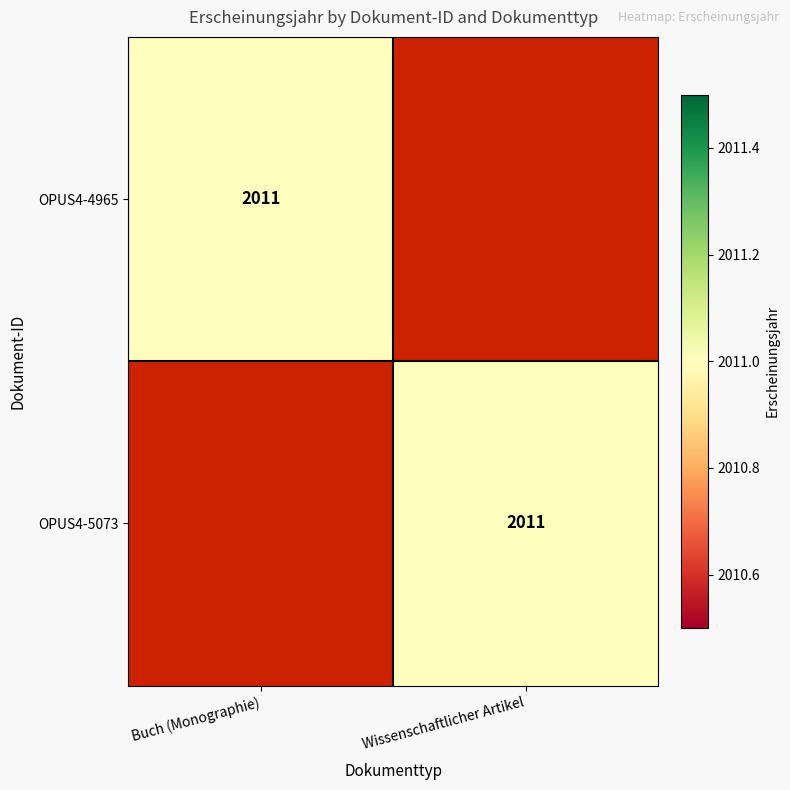

True or false: OPUS4-5073 has a value of 2011 at Wissenschaftlicher Artikel.

True